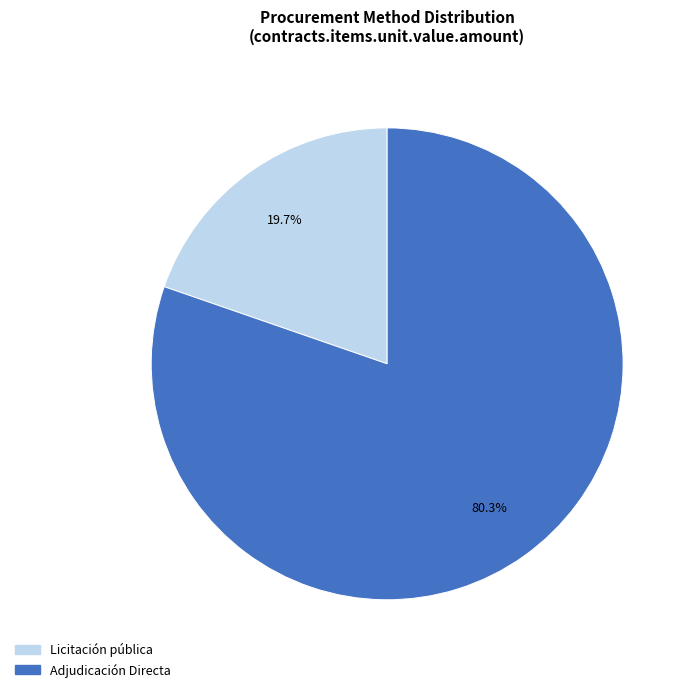

How many segments does this pie chart have?

2